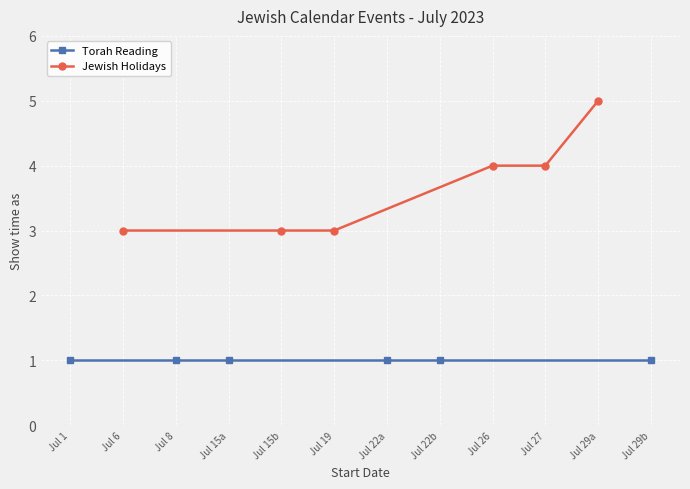

The value of Torah Reading at Jul 6 is 1. True or false?

False